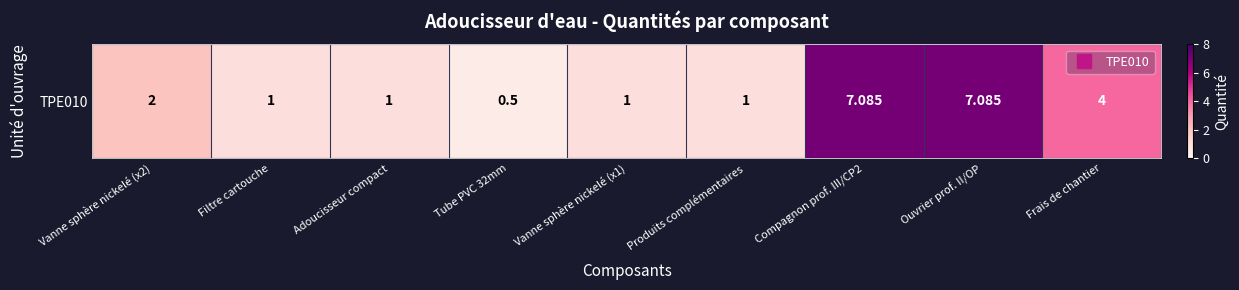

What is the average value?

2.7